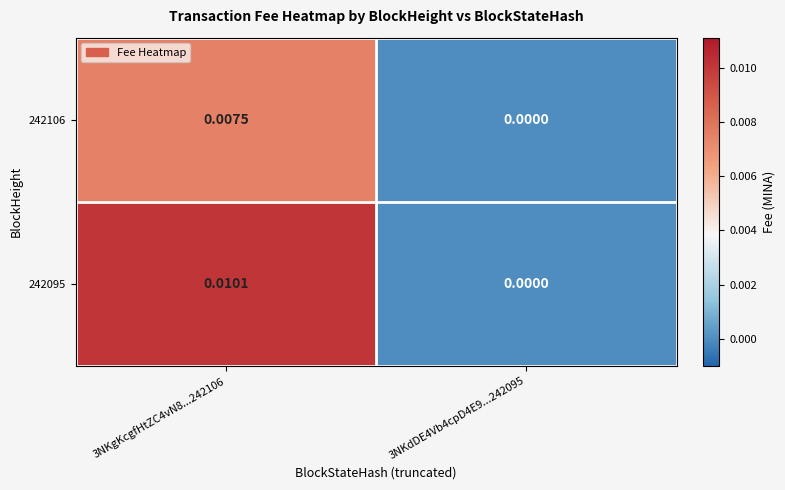

Is the value of 242106 at 3NKdDE4Vb4cpD4E9...242095 greater than the value of 242095 at 3NKgKcgfHtZC4vN8...242106?

No